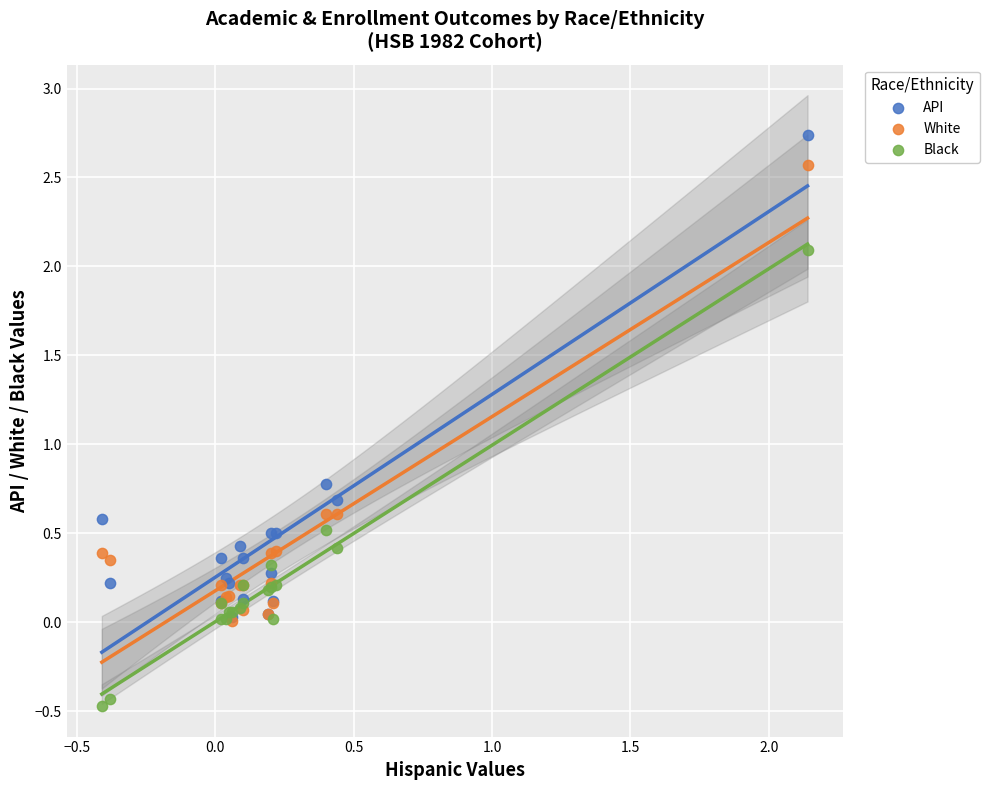

What are all the series names shown in the legend?

API, White, Black